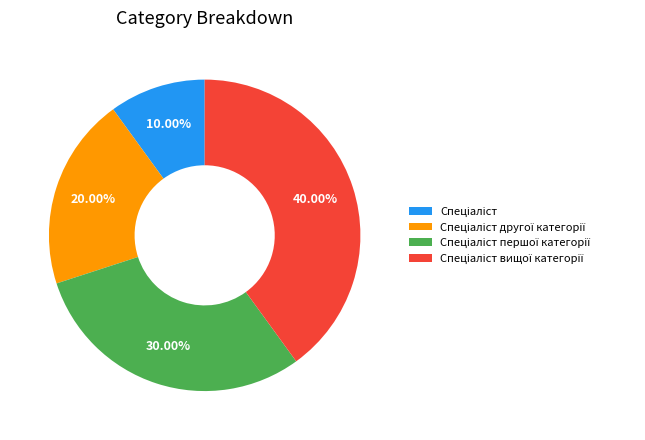

Is there any slice that represents more than half of the pie?

No